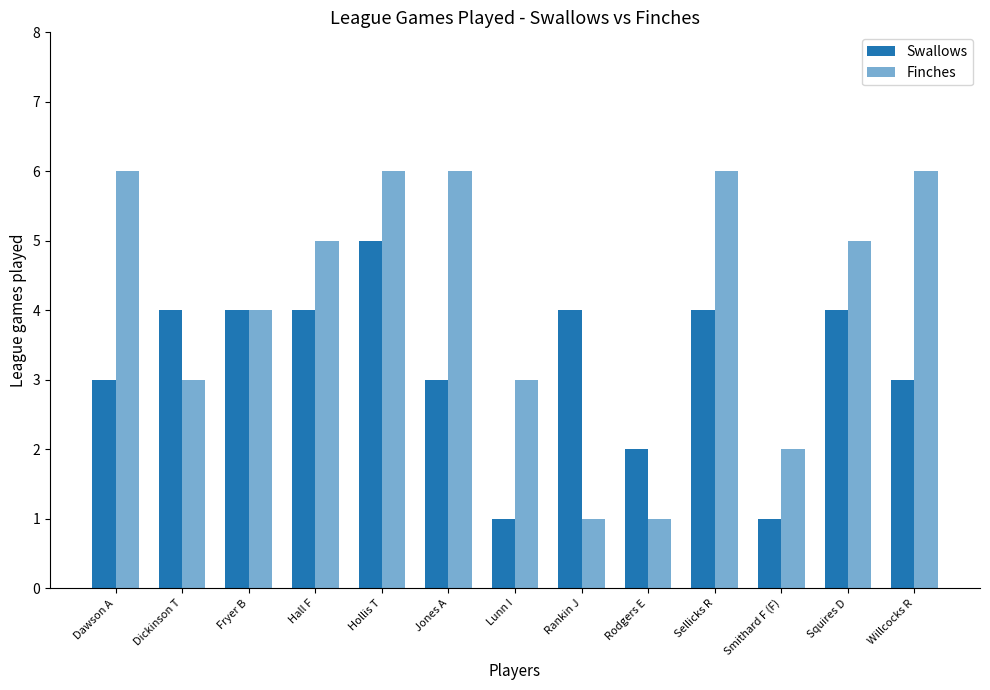

What is the difference between the Finches values at Rodgers E and Dawson A?

5